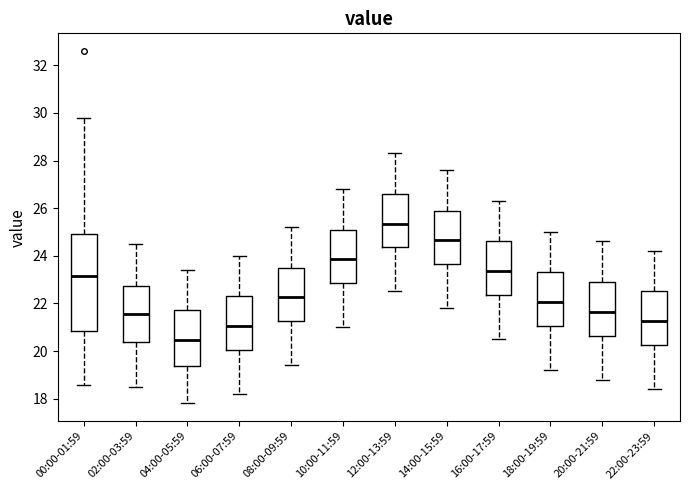

Which box has the lowest median line?

04:00-05:59